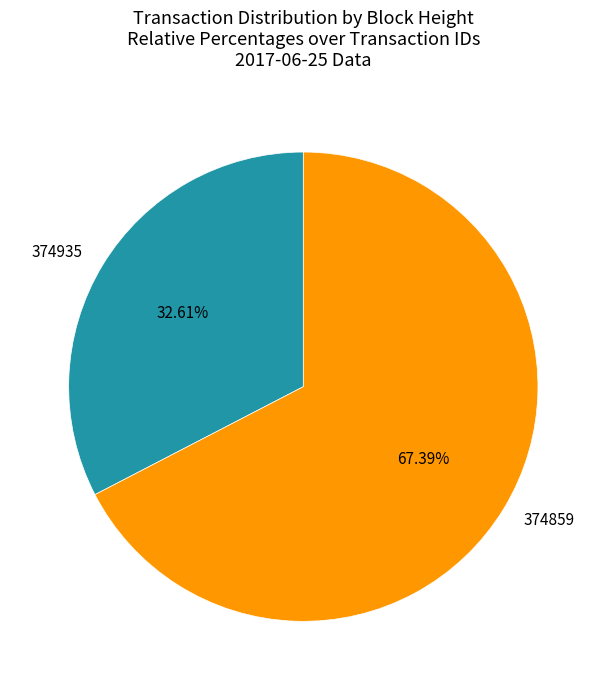

The 374935 slice represents 27% of the pie. True or false?

False